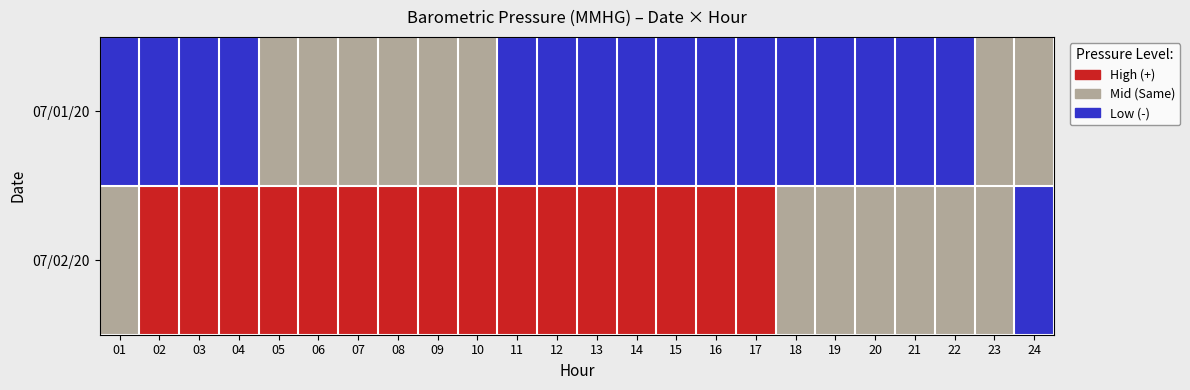

What is the total value across all series at 20?

1